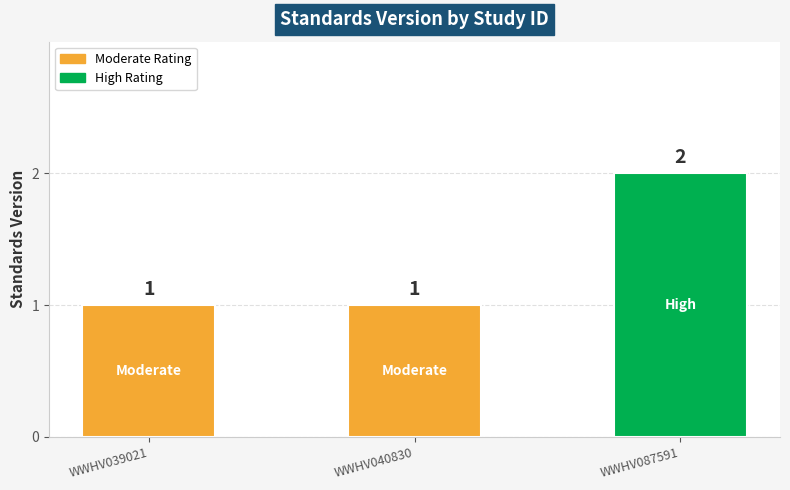

Count the values in the range 1 to 2.

3